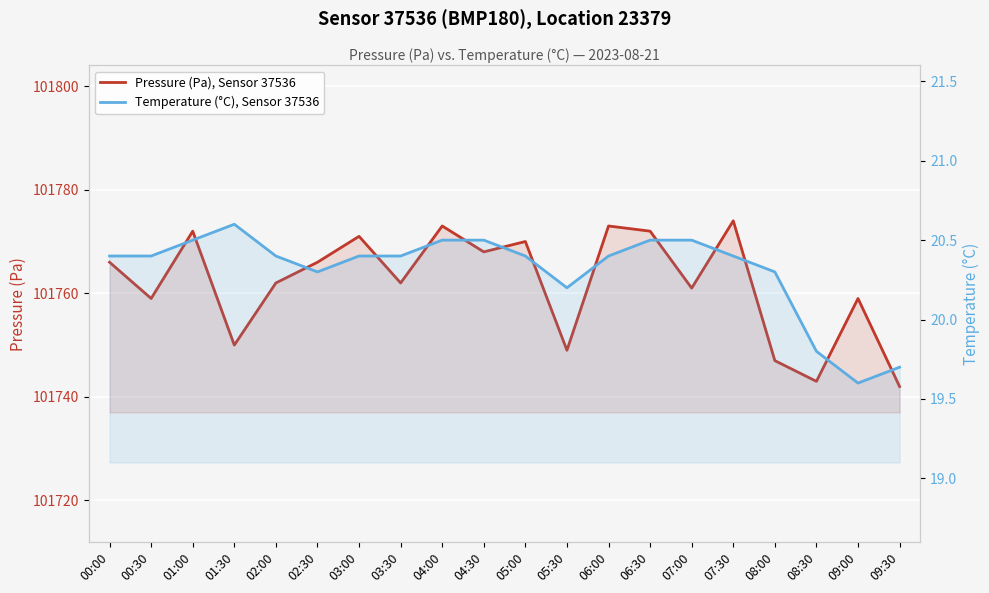

What is the maximum value for Pressure (Pa), Sensor 37536?

101774.0